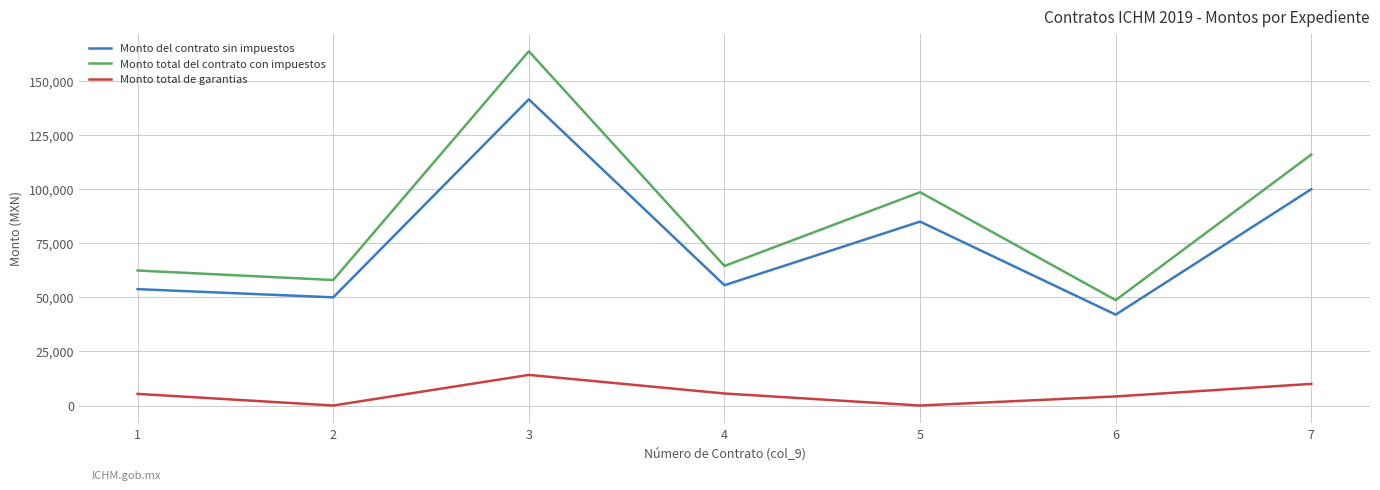

The value of Monto del contrato sin impuestos at 2 is 74531.1. True or false?

False